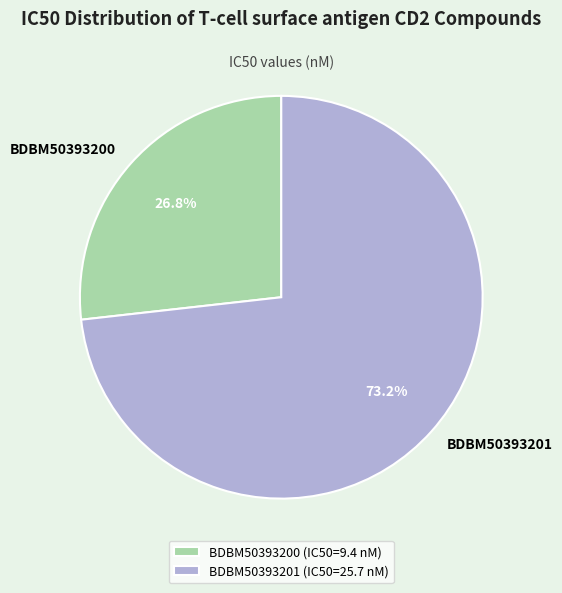

What percentage is the BDBM50393200 slice, to the nearest percent?

27%